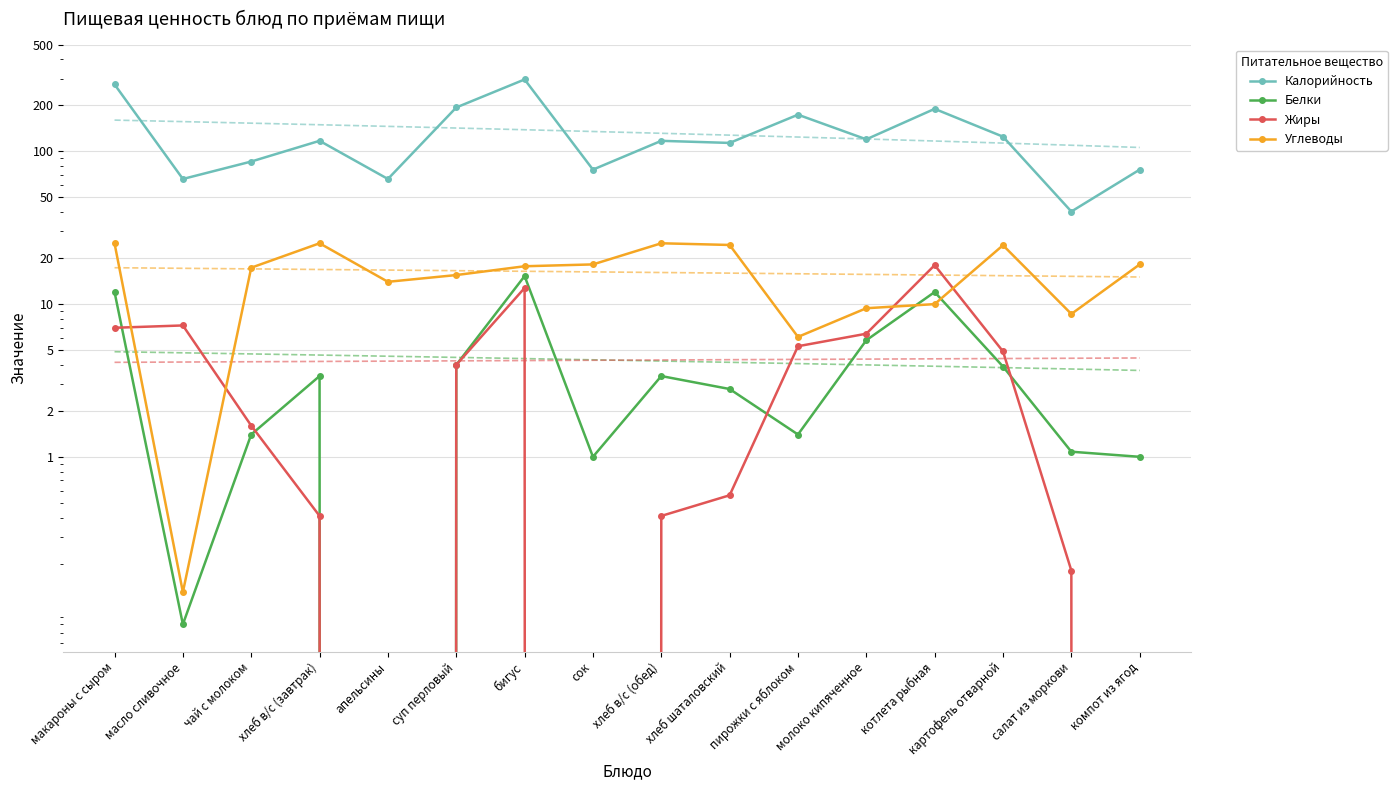

What value does the Белки series have at молоко кипяченное?

5.8